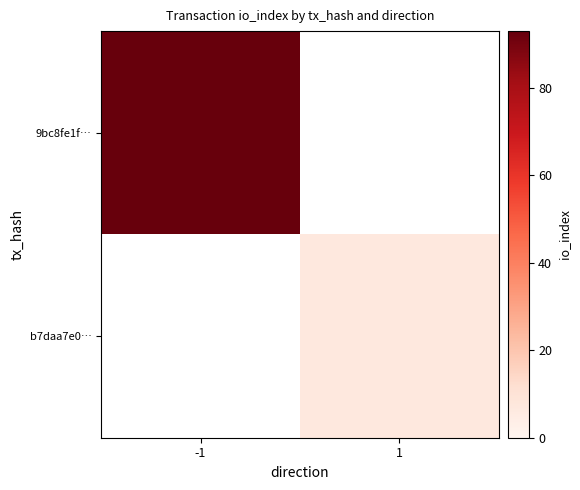

Is the value of b7daa7e0… at 1 greater than the value of 9bc8fe1f… at 1?

No